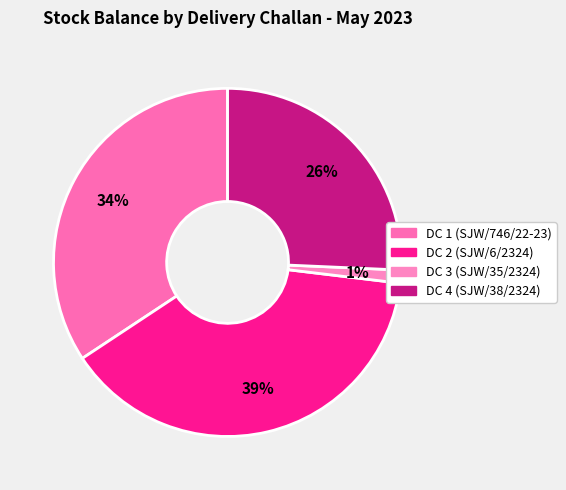

Is there any slice that represents more than half of the pie?

No